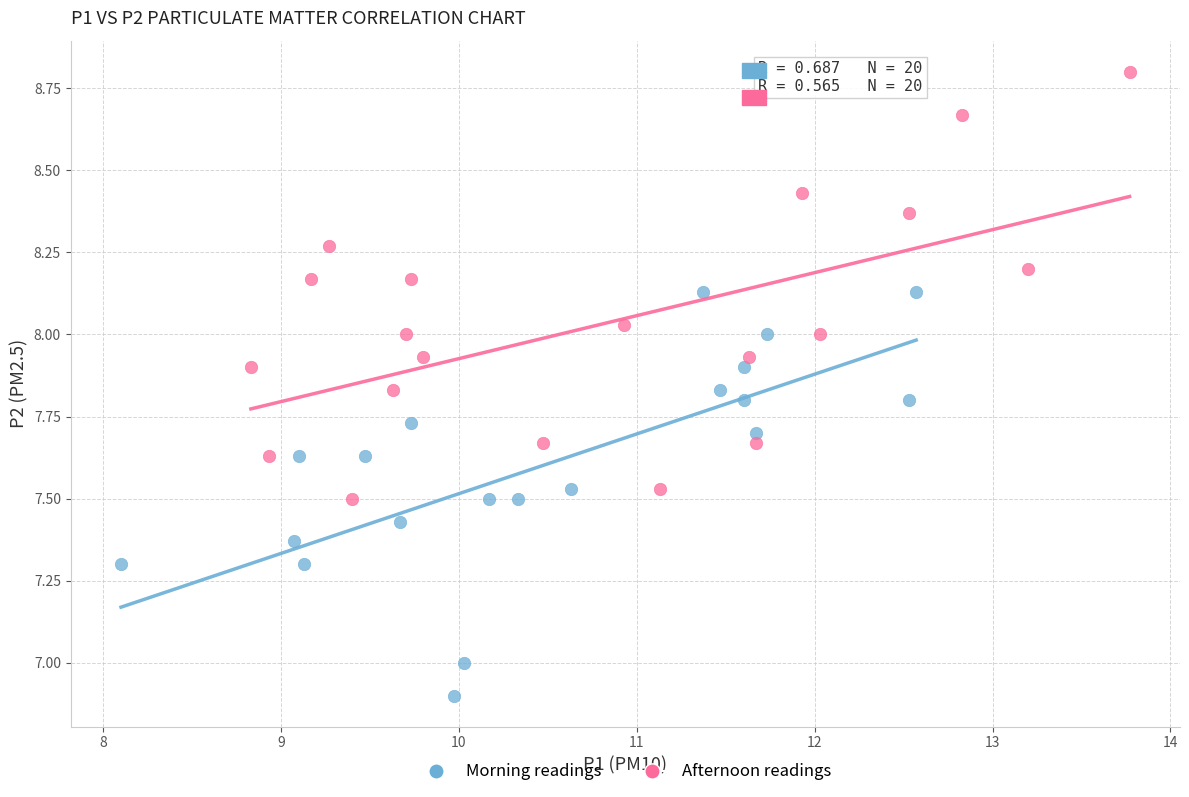

Which series has the widest spread of Y values?

Afternoon readings